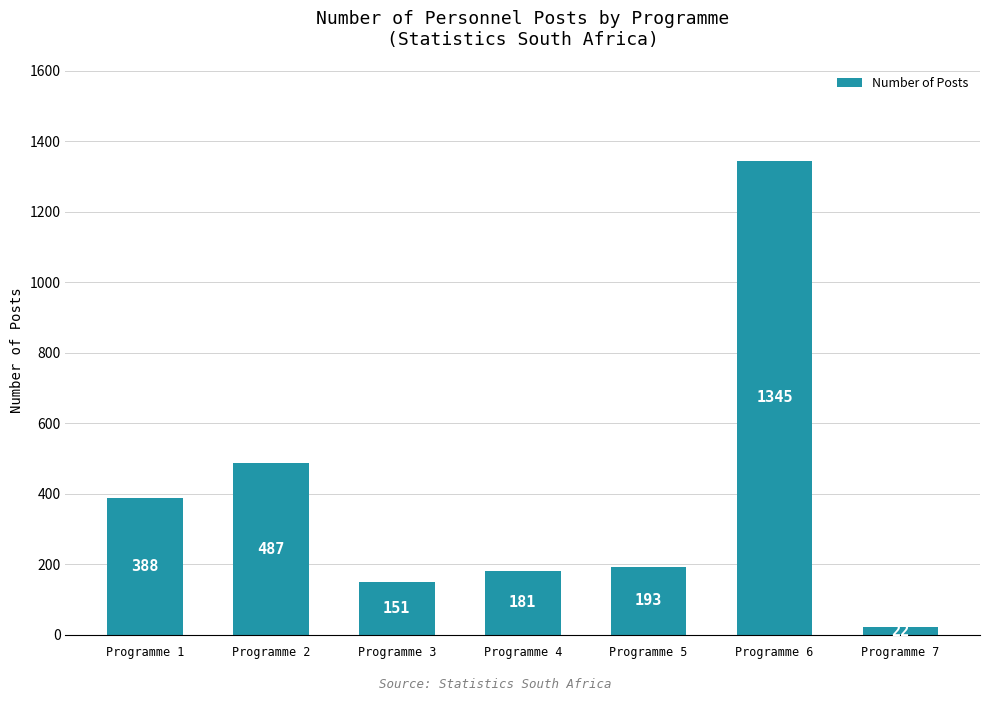

What is the value of the 1st bar from the left?

388